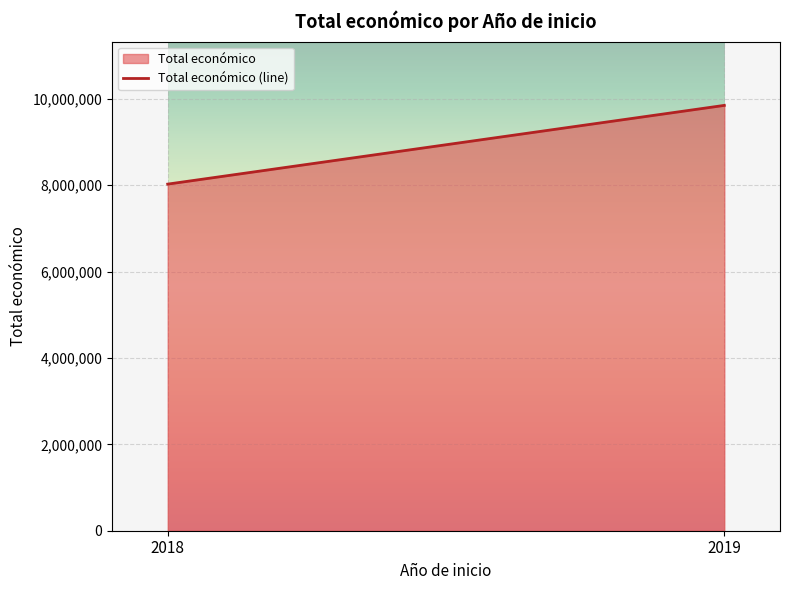

The value at 2019 is 14602466. True or false?

False